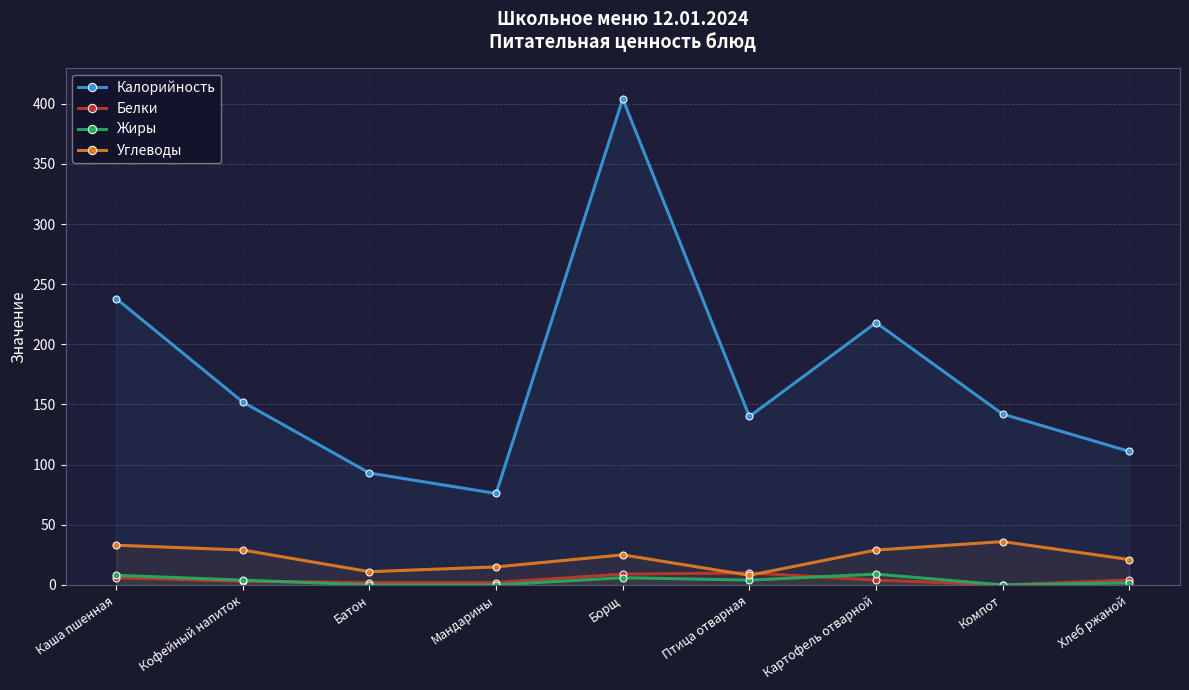

Where is the first local minimum for Углеводы?

Батон